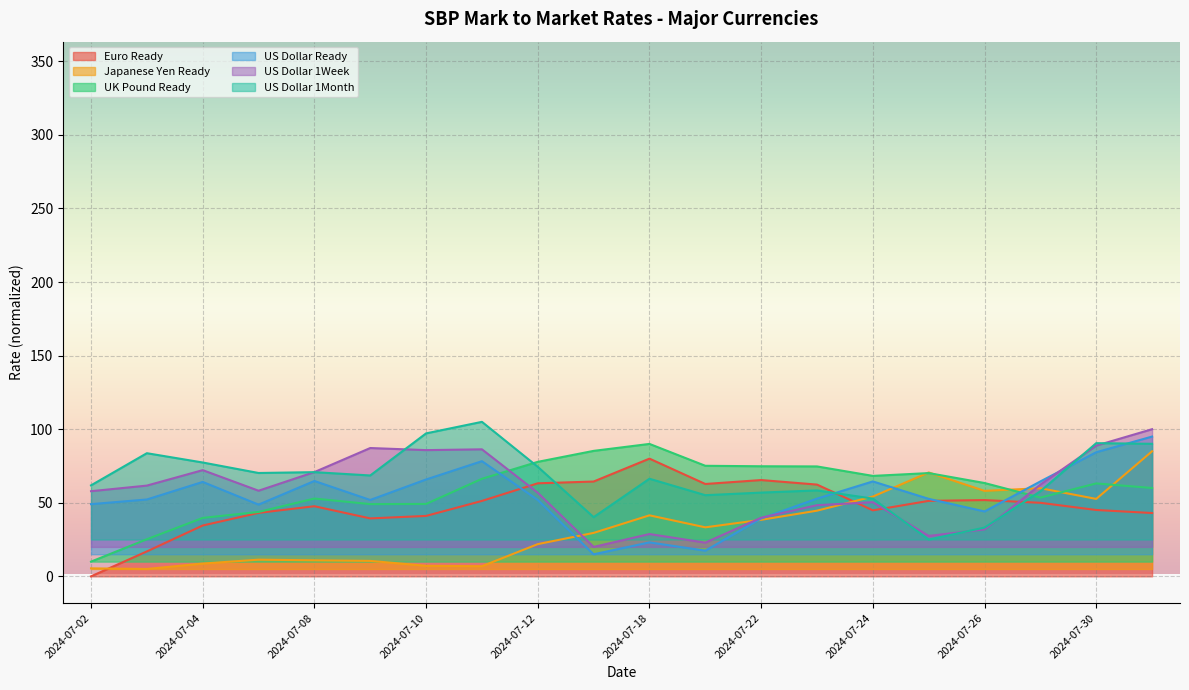

Which has a higher value, 2024-07-02 or 2024-07-11?

2024-07-11